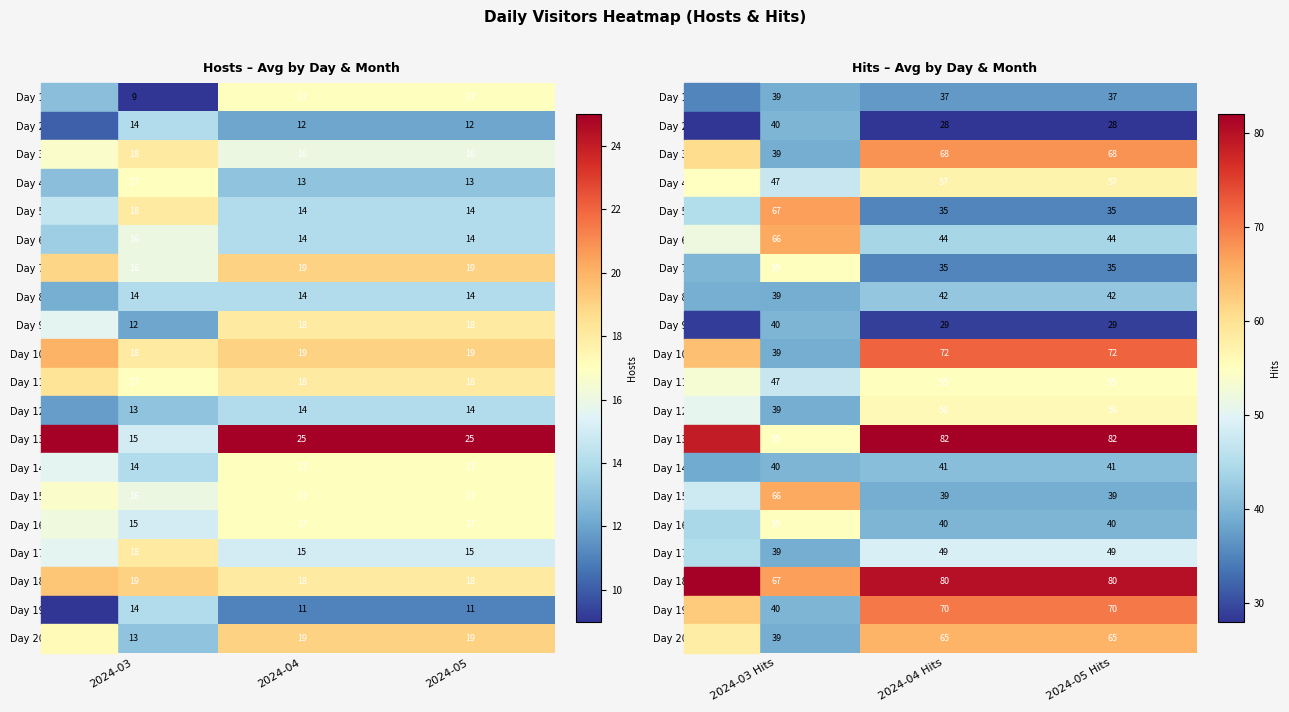

How many Day 15 values are between 39 and 66?

3